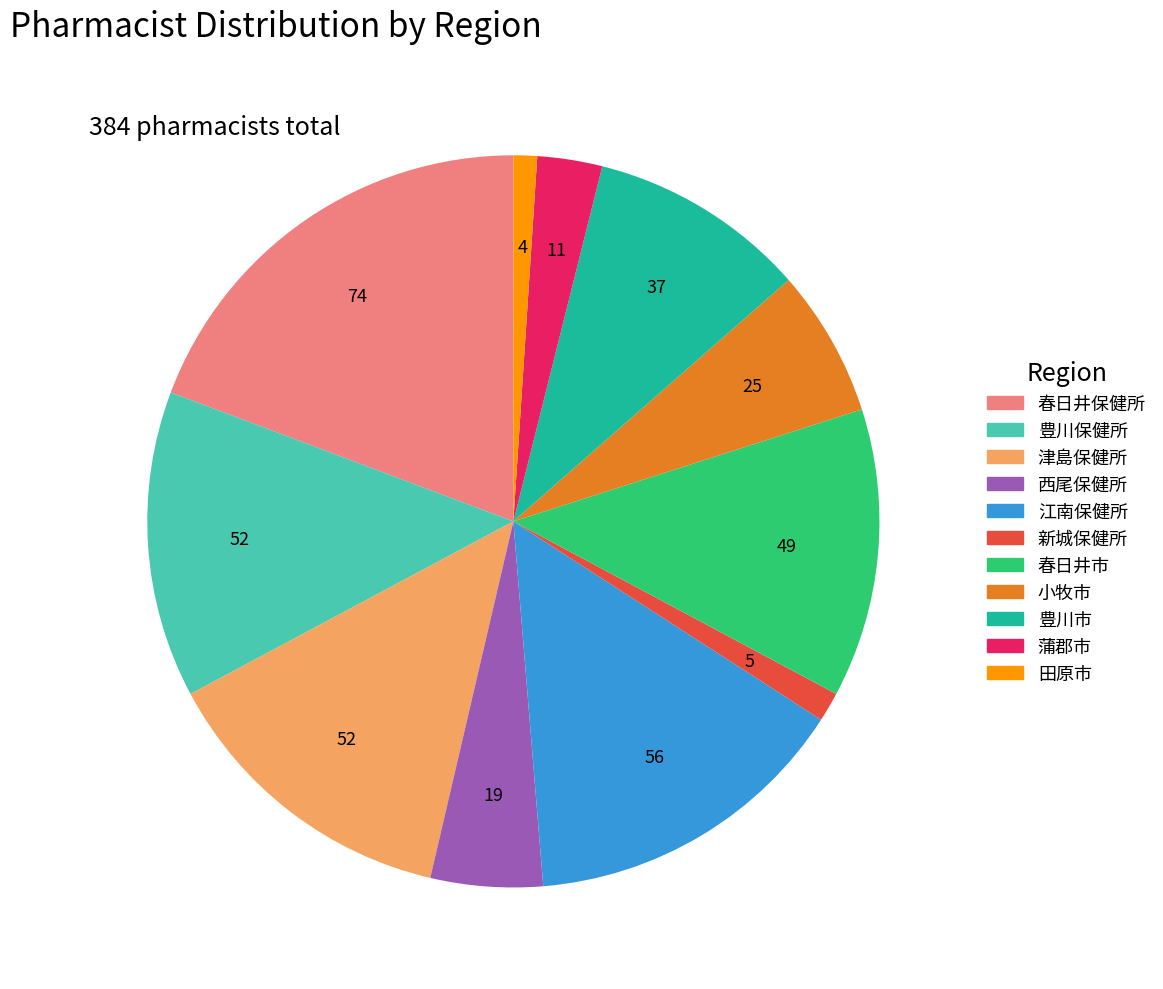

Which has a higher value, 豊川保健所 or 新城保健所?

豊川保健所